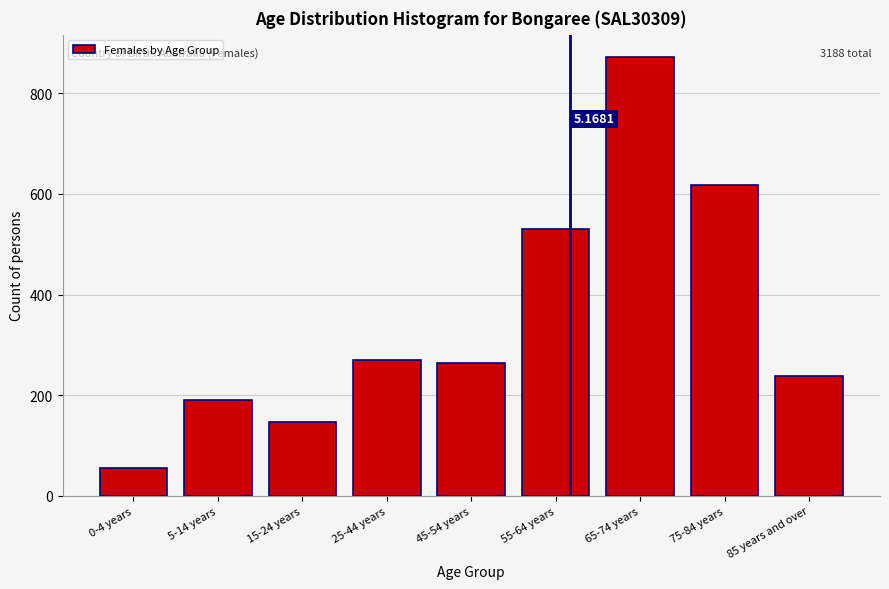

What is the ratio of the value at 45-54 years to the value at 25-44 years?

1.0